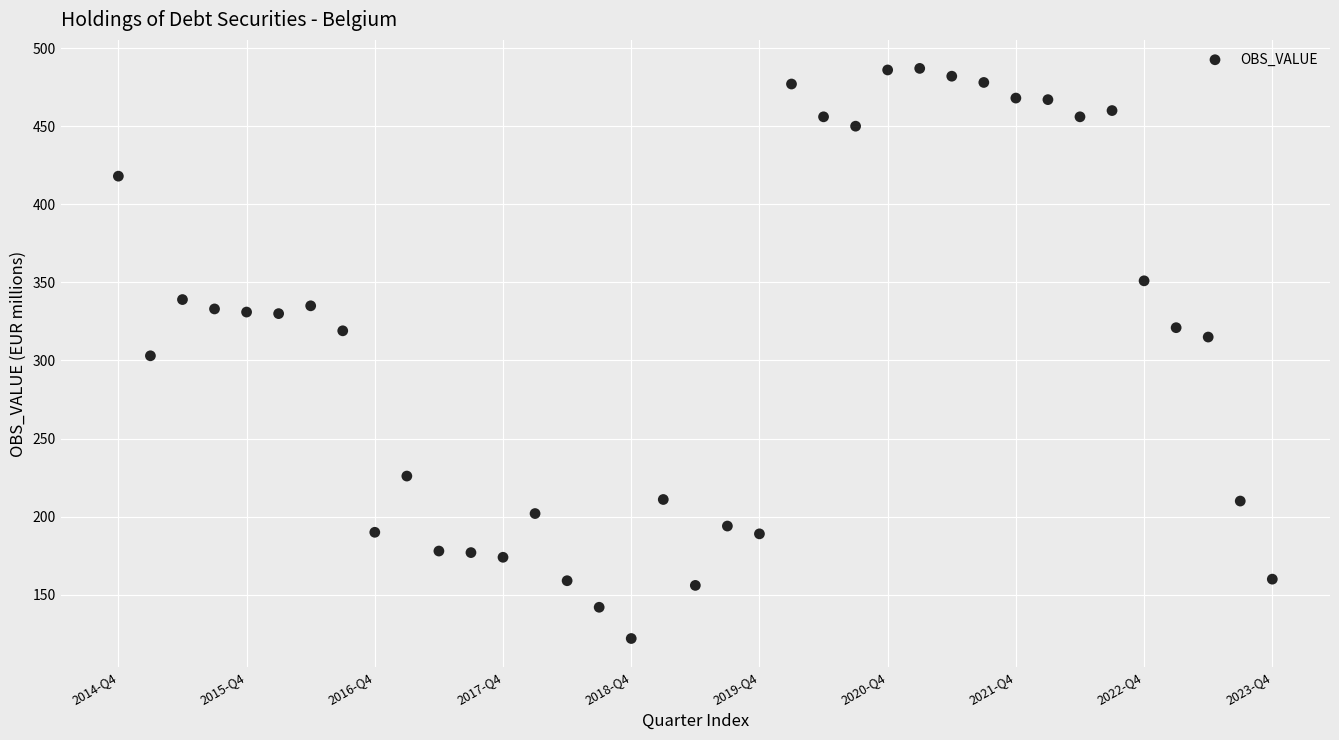

What is the range of Y values (max minus min)?

365